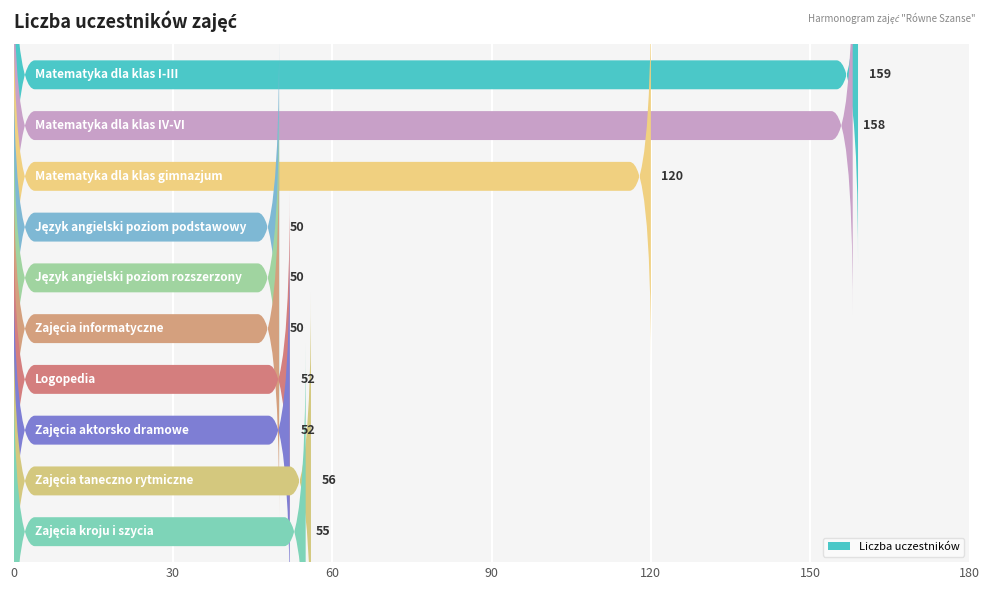

Where does the data first go above 55?

Matematyka dla klas I-III